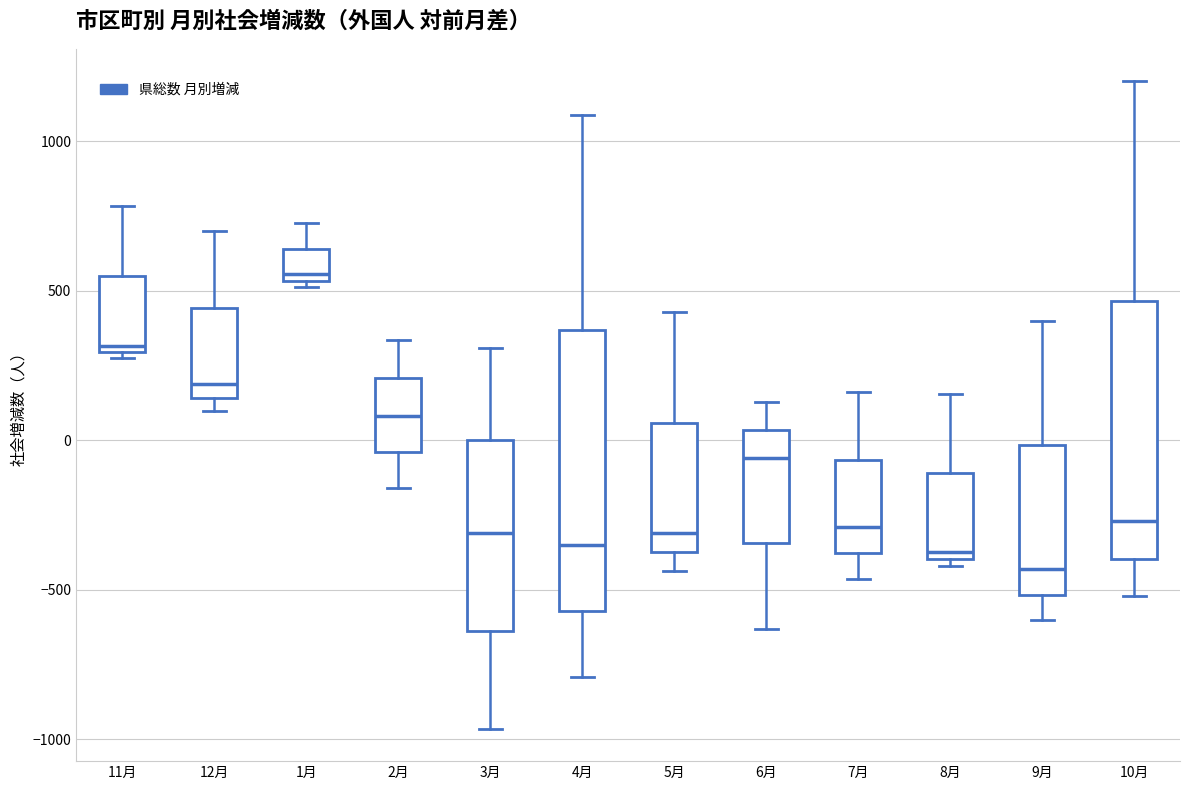

Comparing the boxes themselves (not the whiskers), which one is the tallest?

4月